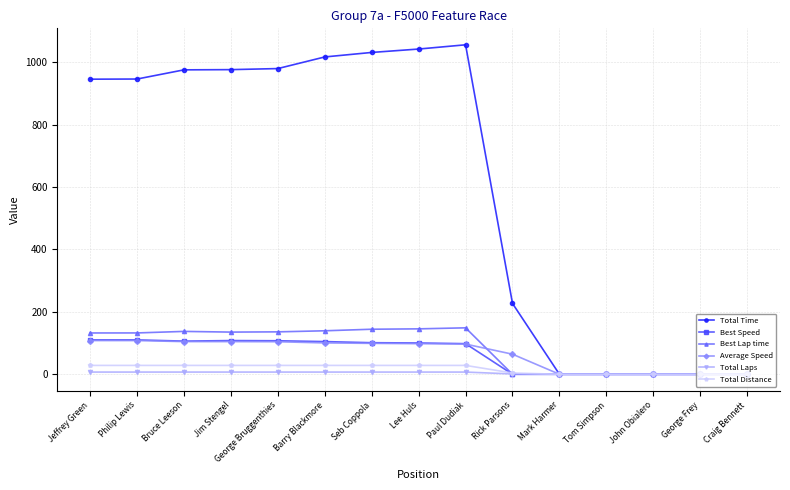

The Best Speed series shows 72.6 at Mark Harmer. True or false?

False